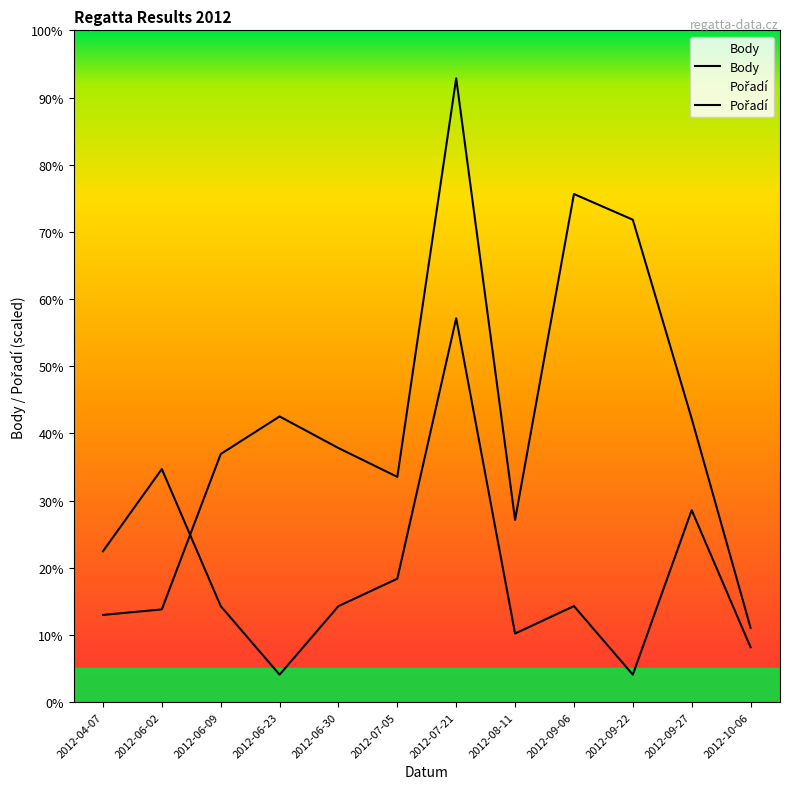

At which label does Body reach its peak?

2012-07-21